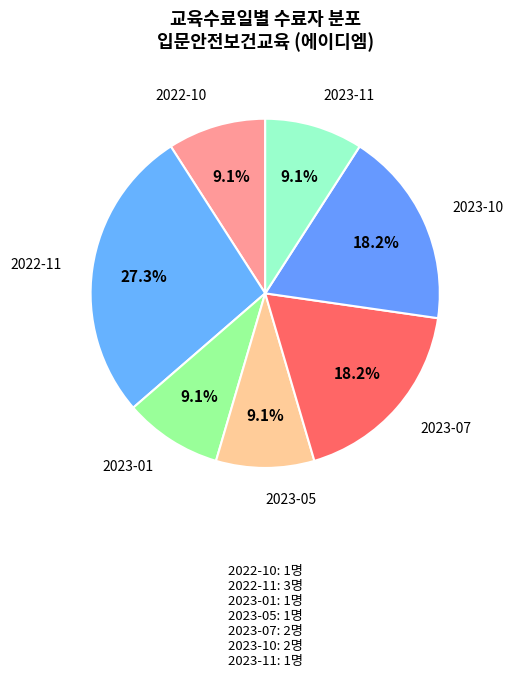

What percentage is NOT represented by 2023-11?

90.9%